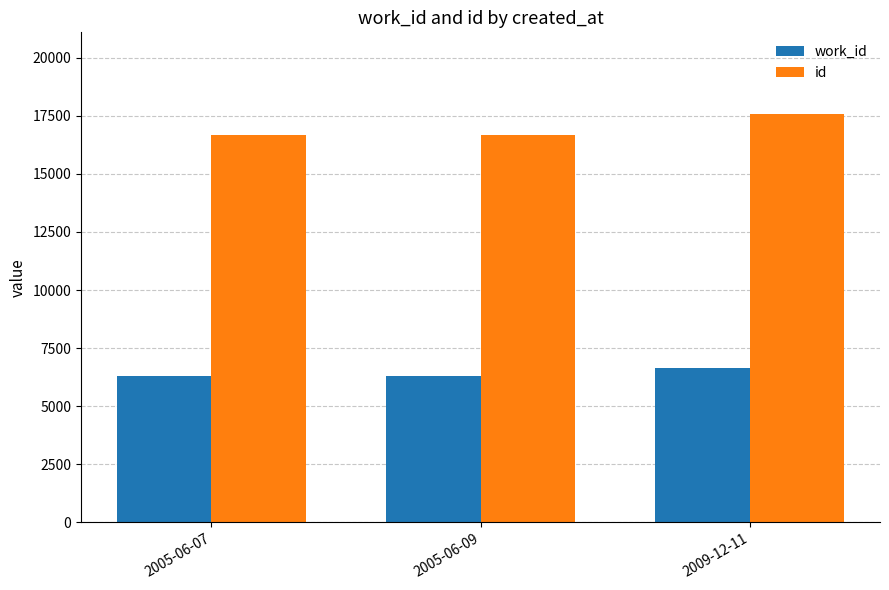

How many values in the work_id series are below 6300?

1